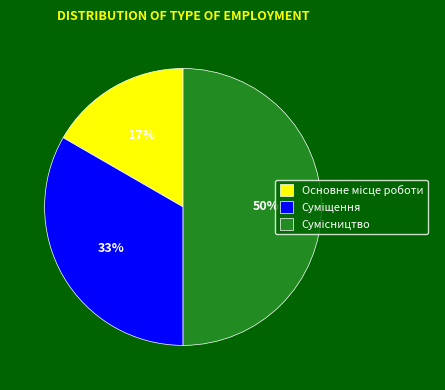

To the nearest percent, what is the average slice percentage?

33%